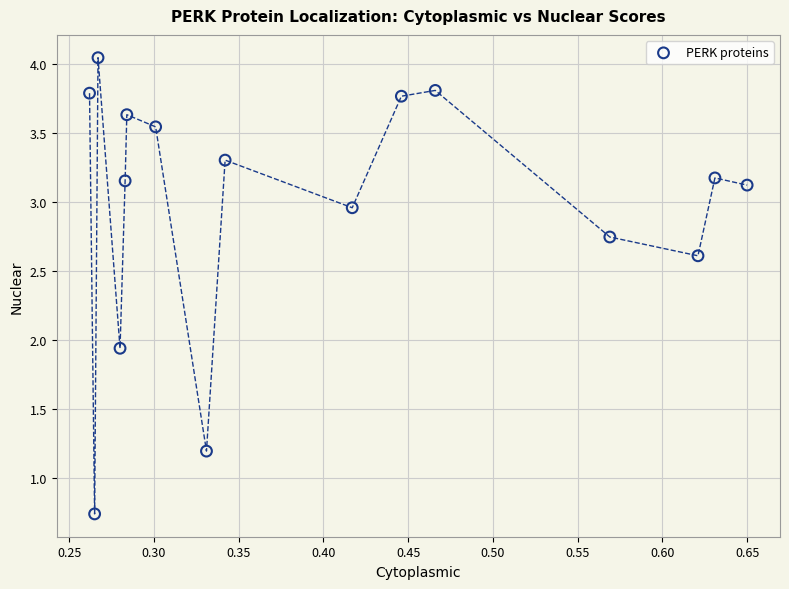

What is the range of Y values (max minus min)?

3.3